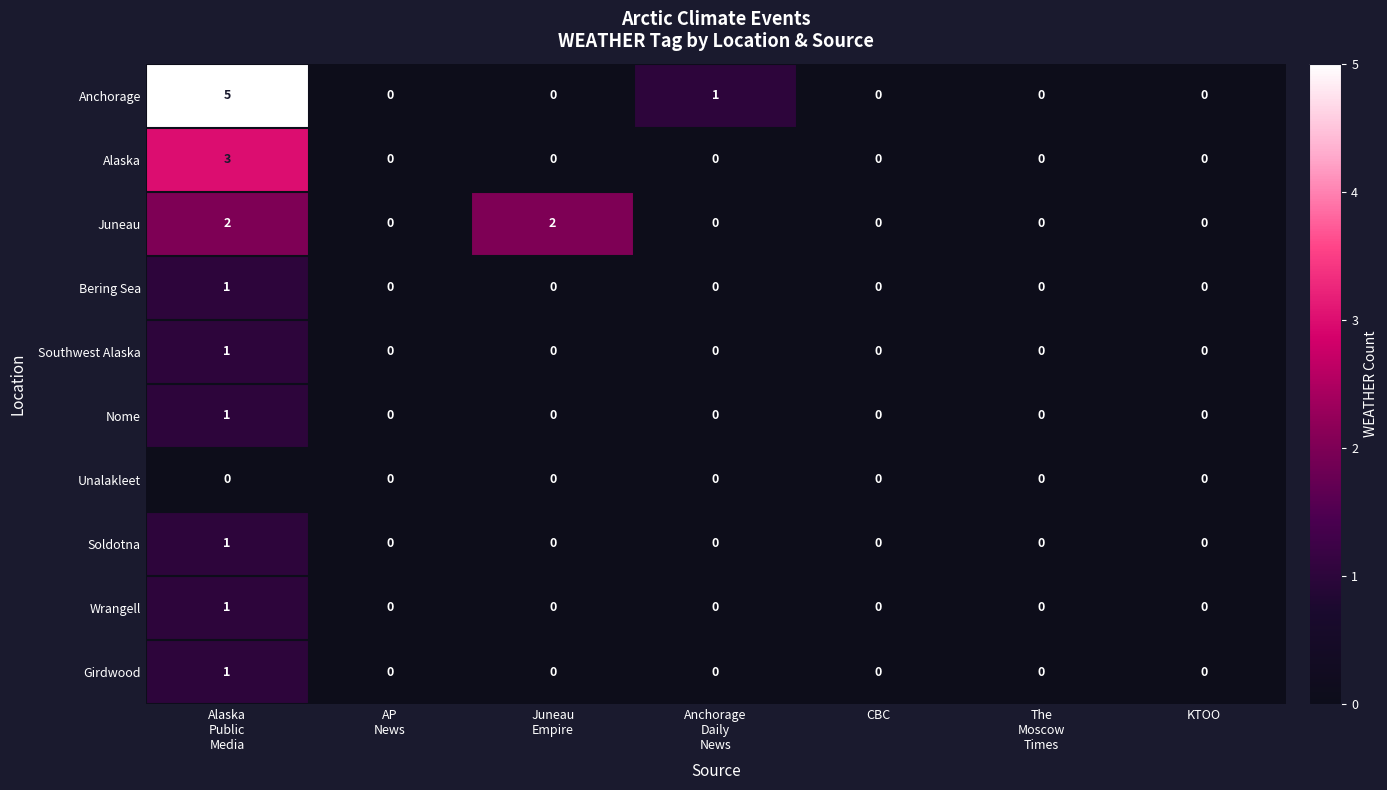

Count the Girdwood values in the range 0 to 1.

7